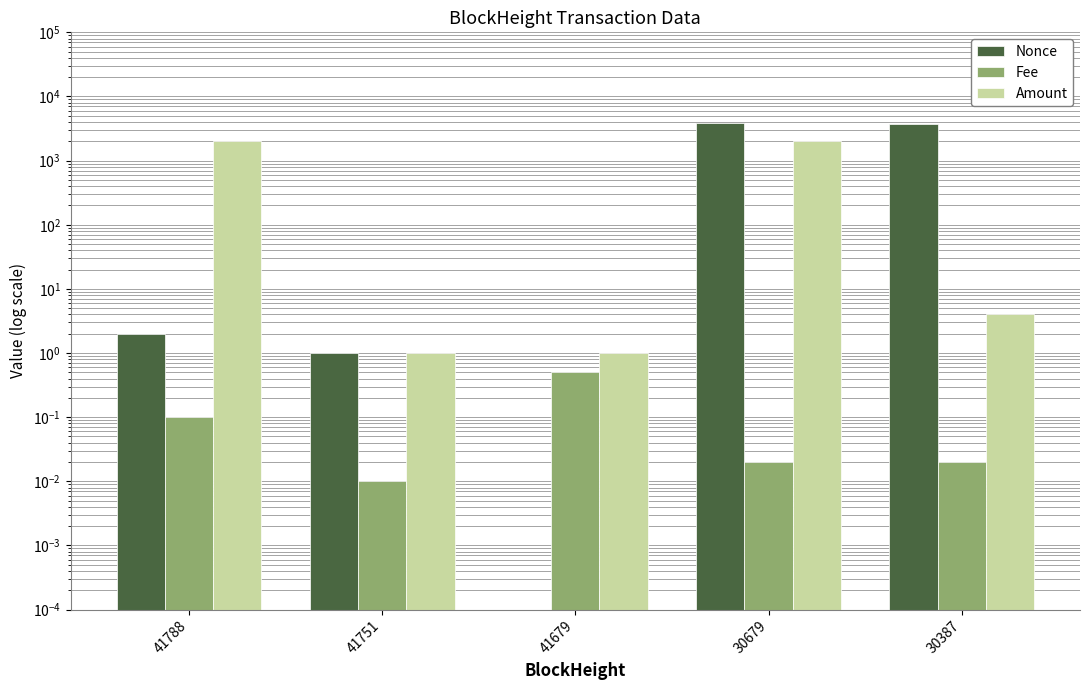

Reading right to left, what are all the values shown in this chart?

Nonce: 3723.0	3915.0	0.0	1.0	2.0
Fee: 0.0	0.0	0.5	0.0	0.1
Amount: 4.0	2050.8	1.0	1.0	2051.0